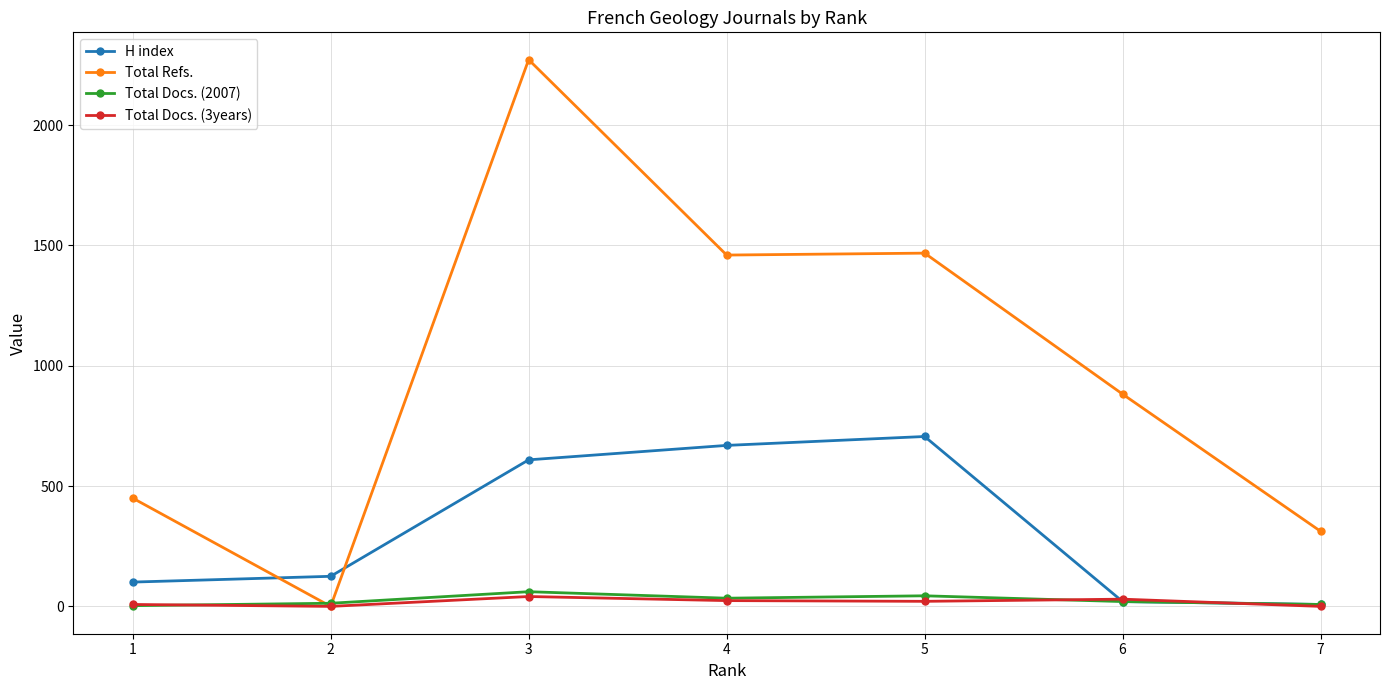

What is the value of the Total Docs. (3years) point at the 6th from the left?

30